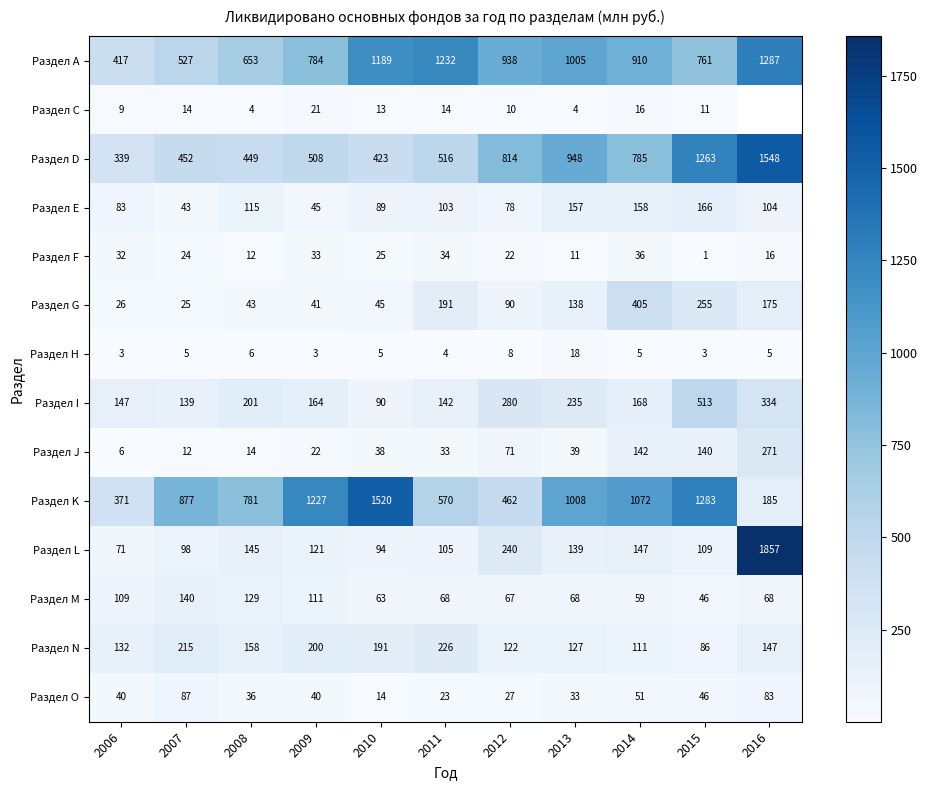

Which series changed the most between 2006 and 2010?

Раздел K